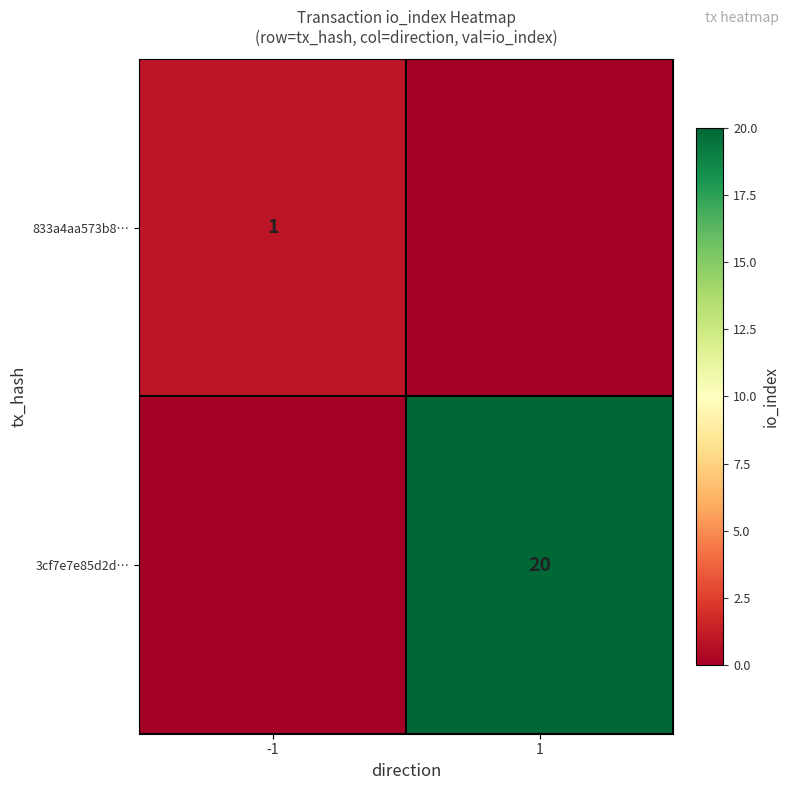

True or false: 833a4aa573b8… has a value of 0 at -1.

False